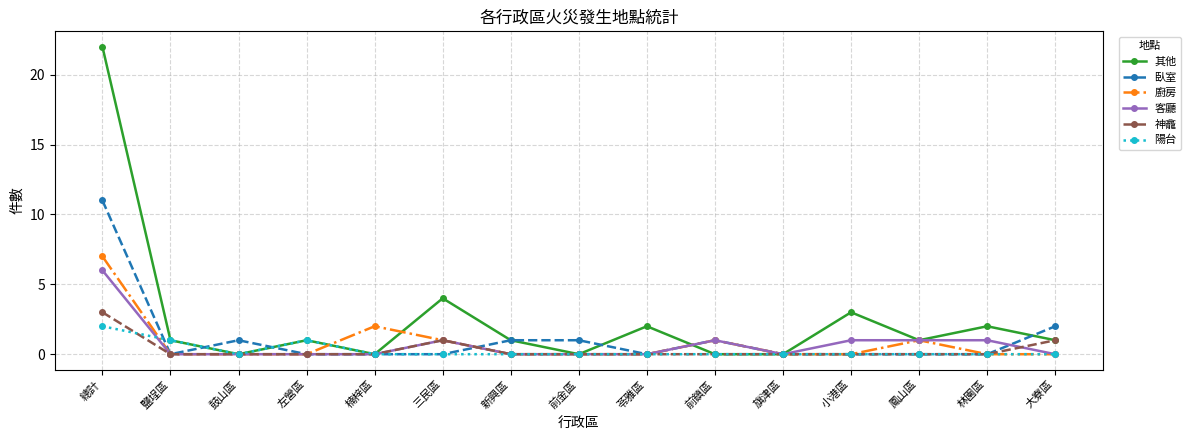

True or false: 陽台 and 廚房 intersect in this chart.

True